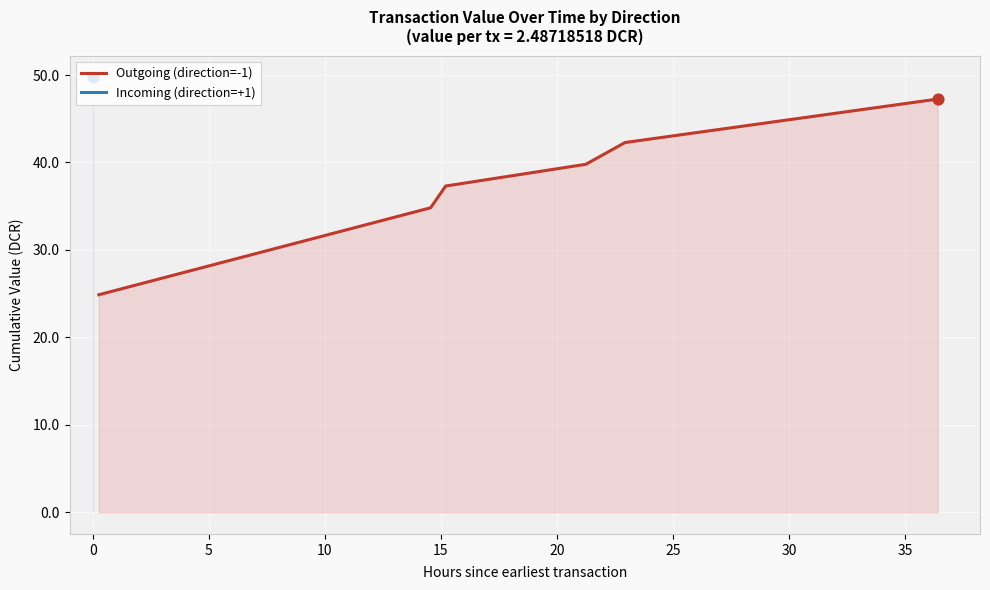

What is the maximum value for Outgoing (direction=-1)?

47.3